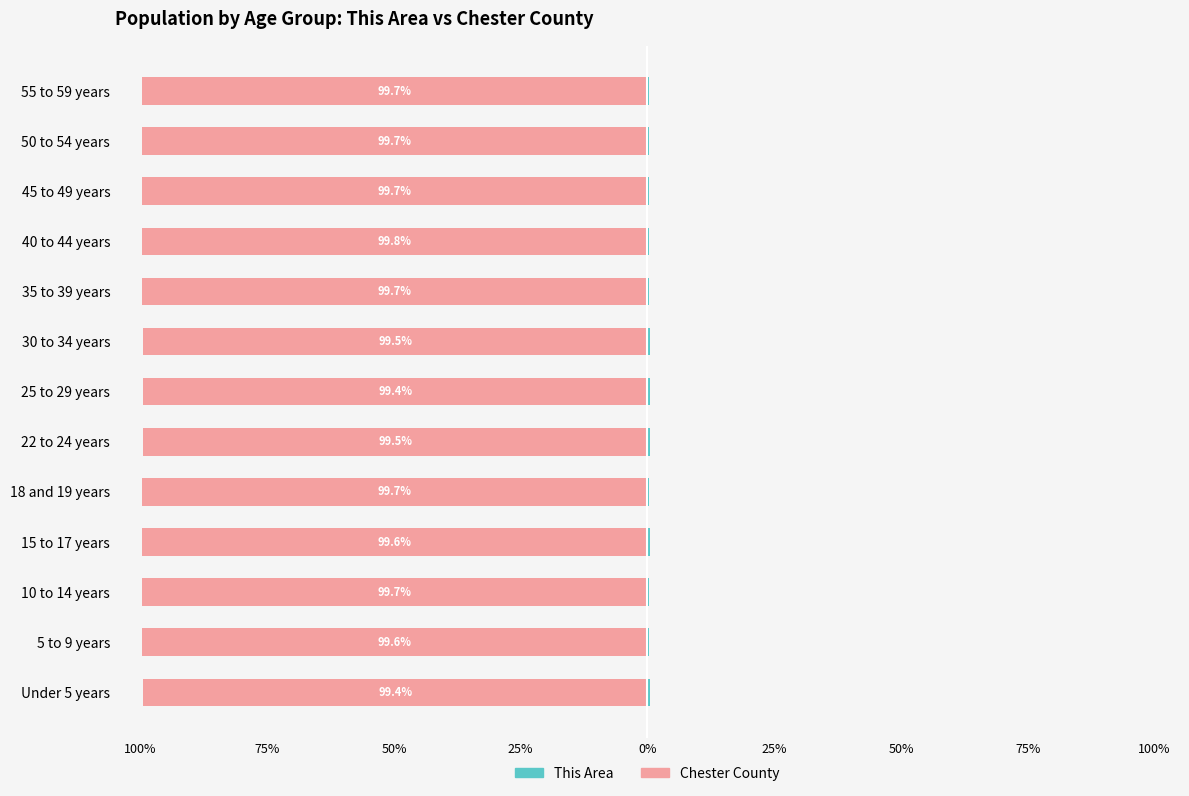

Is it true that Chester County equals -99.4 at Under 5 years?

True